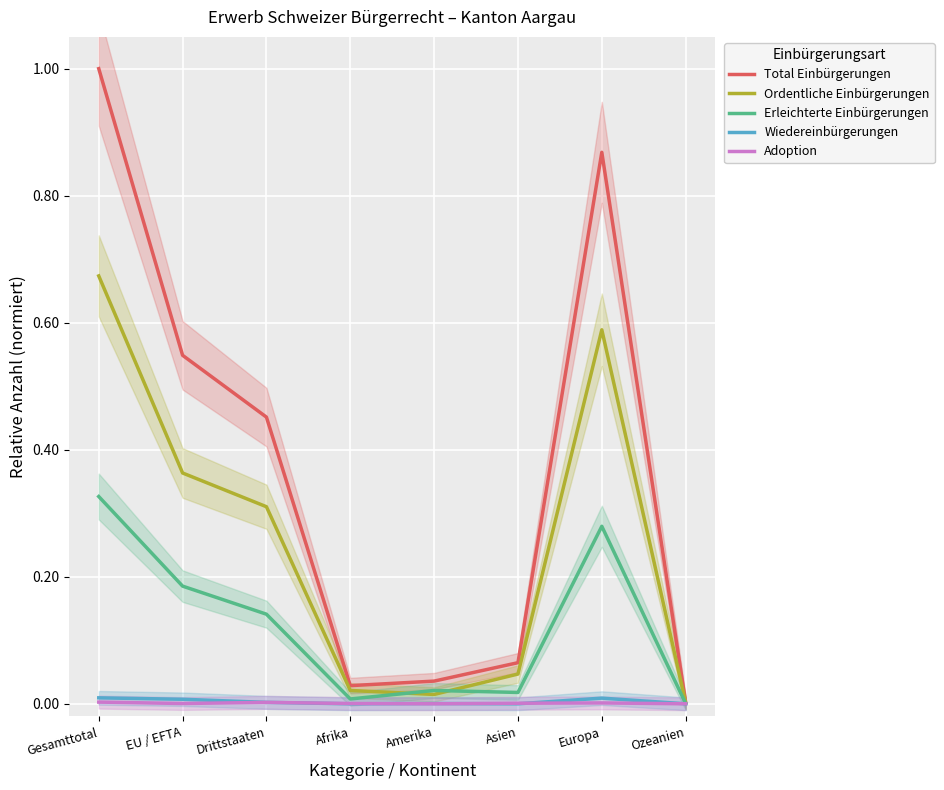

At which label does Erleichterte Einbürgerungen reach its peak?

Gesamttotal